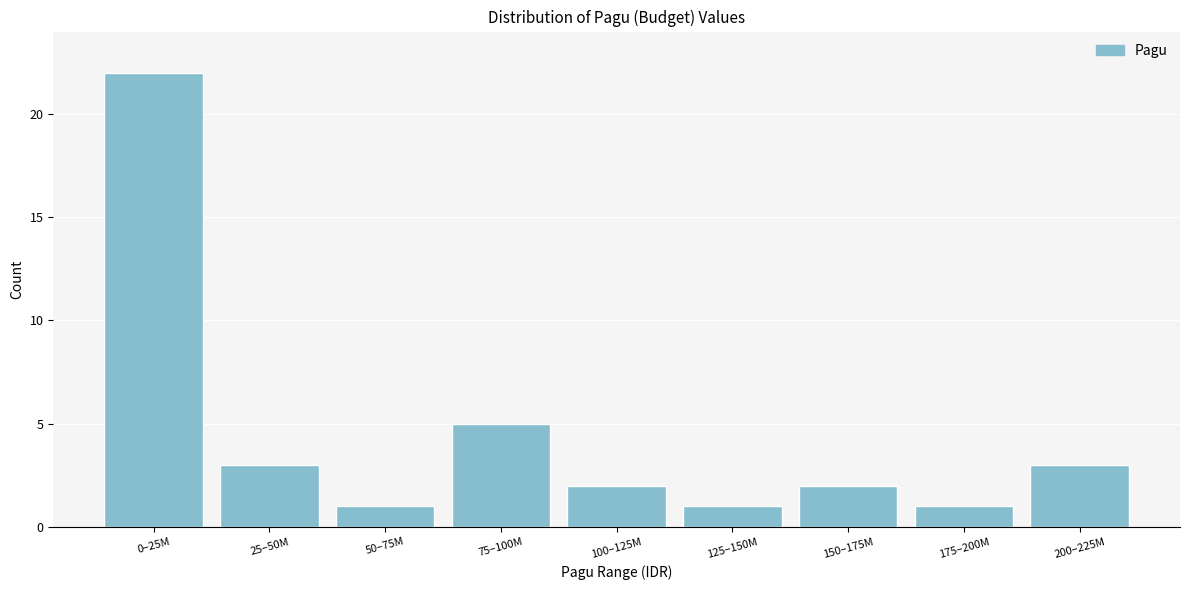

Reading left to right, what are all the values shown in this chart?

0–25M=22	25–50M=3	50–75M=1	75–100M=5	100–125M=2	125–150M=1	150–175M=2	175–200M=1	200–225M=3